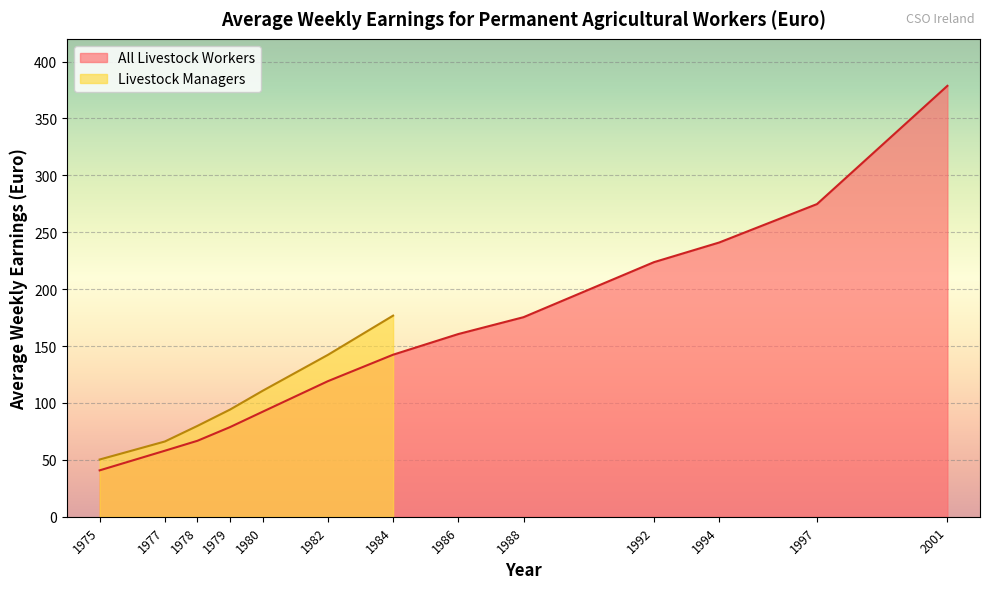

Which label corresponds to the largest value in the chart?

2001